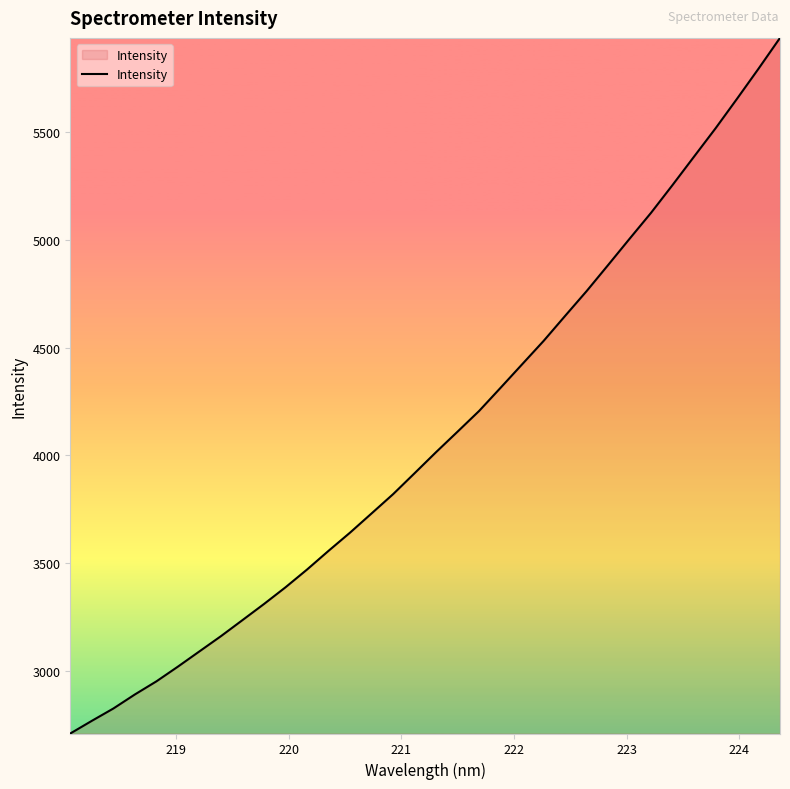

How many series are shown in this chart?

1